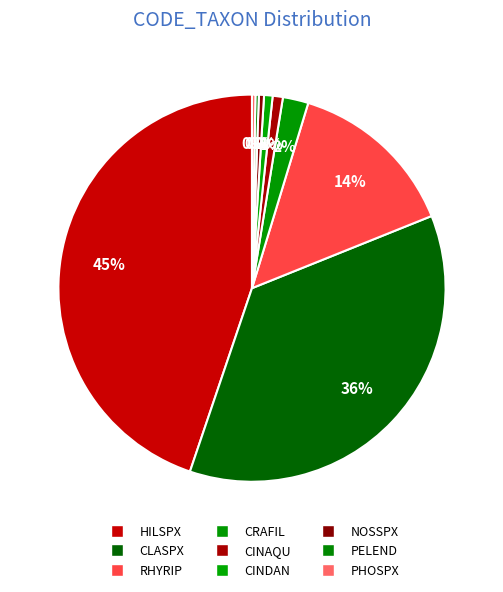

Rank the categories by value from highest to lowest.

HILSPX, CLASPX, RHYRIP, CRAFIL, CINAQU, CINDAN, NOSSPX, PELEND, PHOSPX